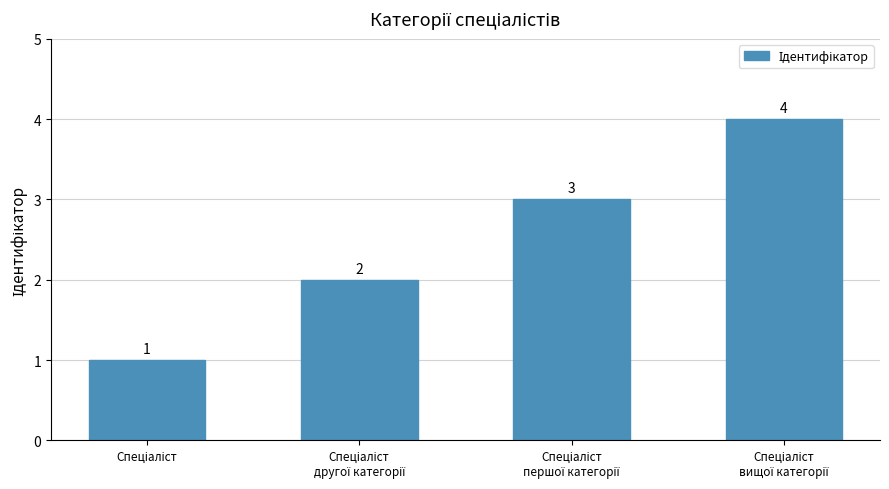

How many distinct data groups are displayed?

1